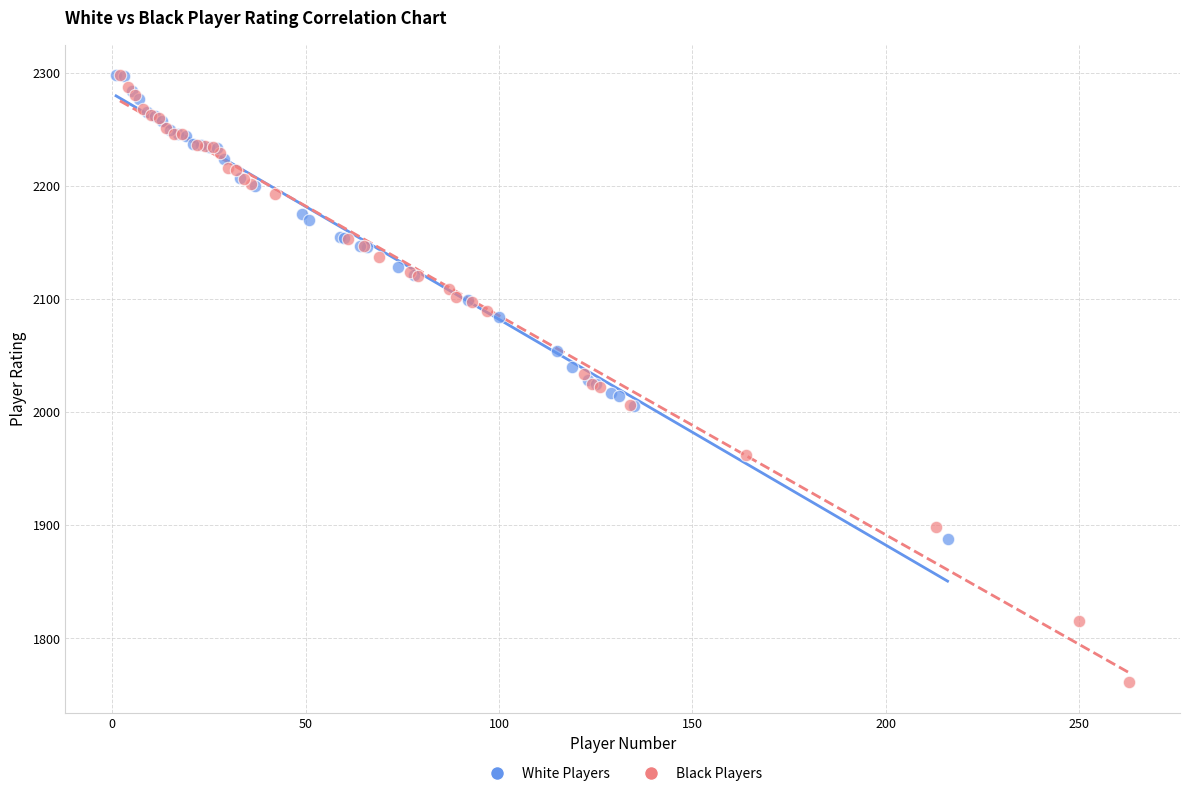

Which series reaches the minimum Y coordinate?

Black Players